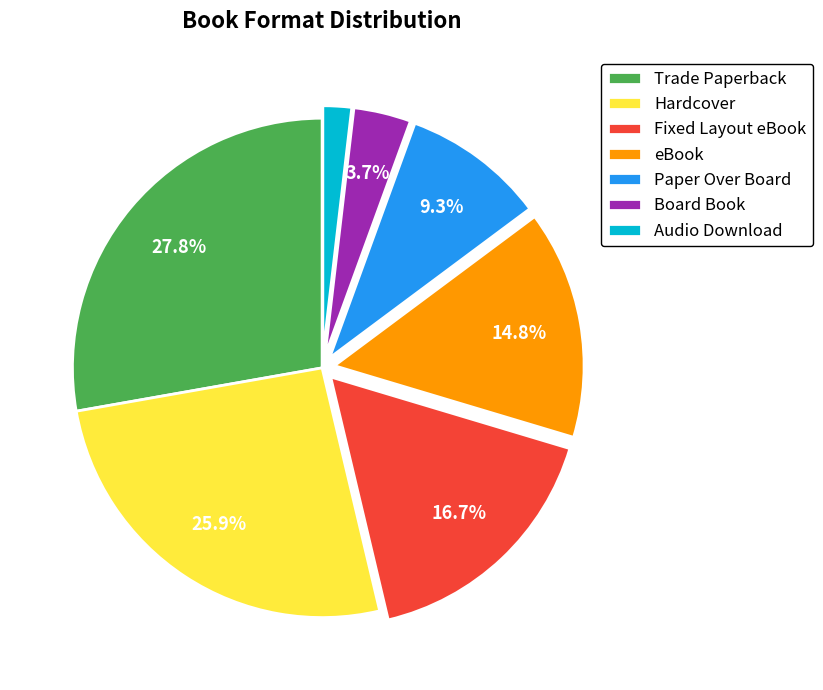

Which category has the smallest portion of the pie?

Audio Download